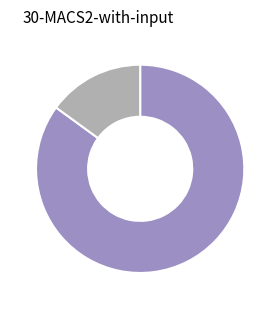

Does any single category account for the majority?

Yes